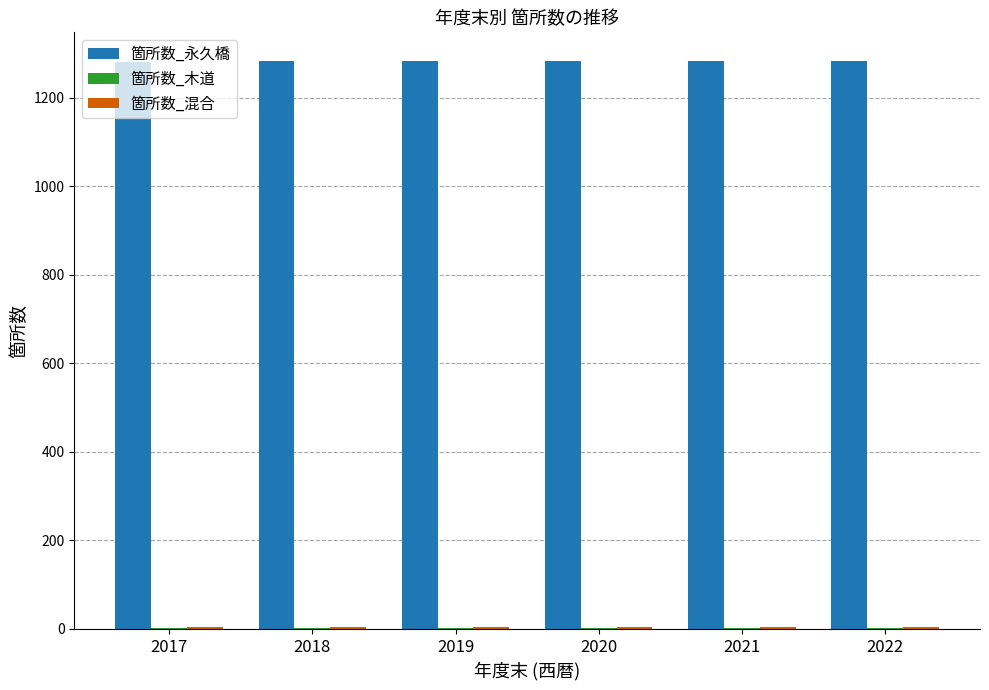

Which series has the largest total across all categories?

箇所数_永久橋